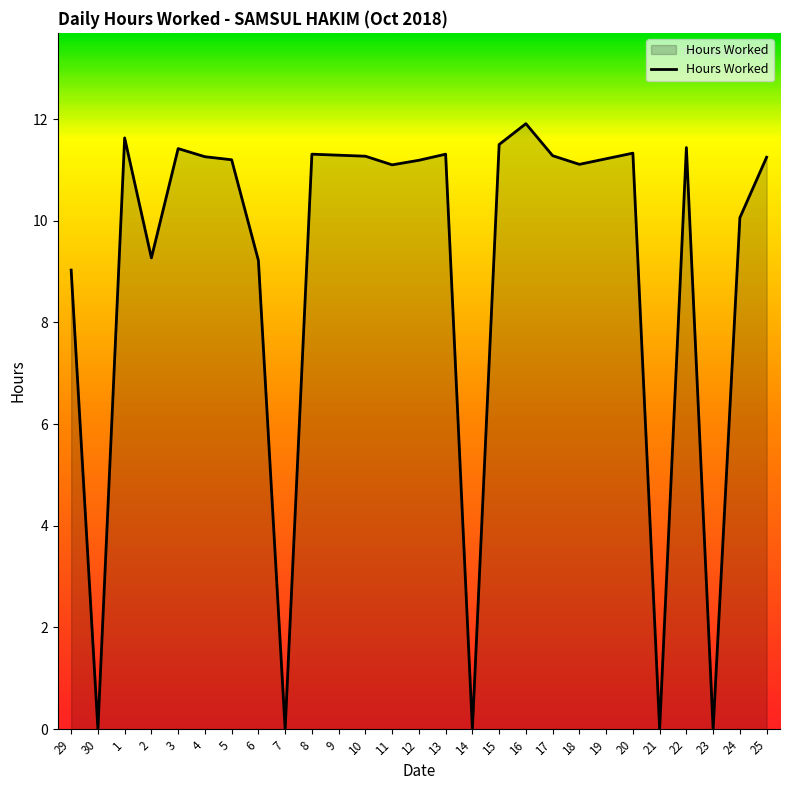

True or false: the data shows 15.0 at 17.

False